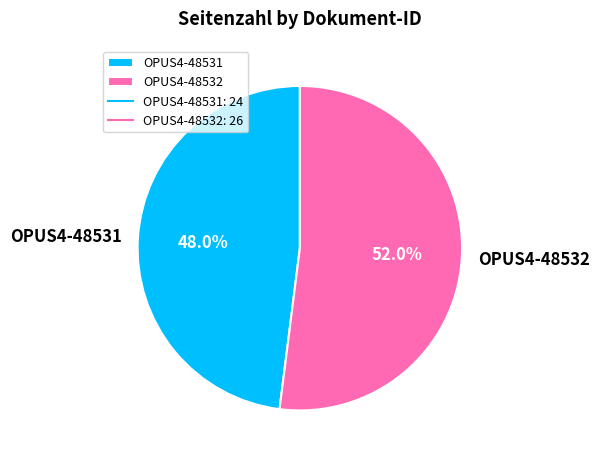

The OPUS4-48531 slice represents 48% of the pie. True or false?

True